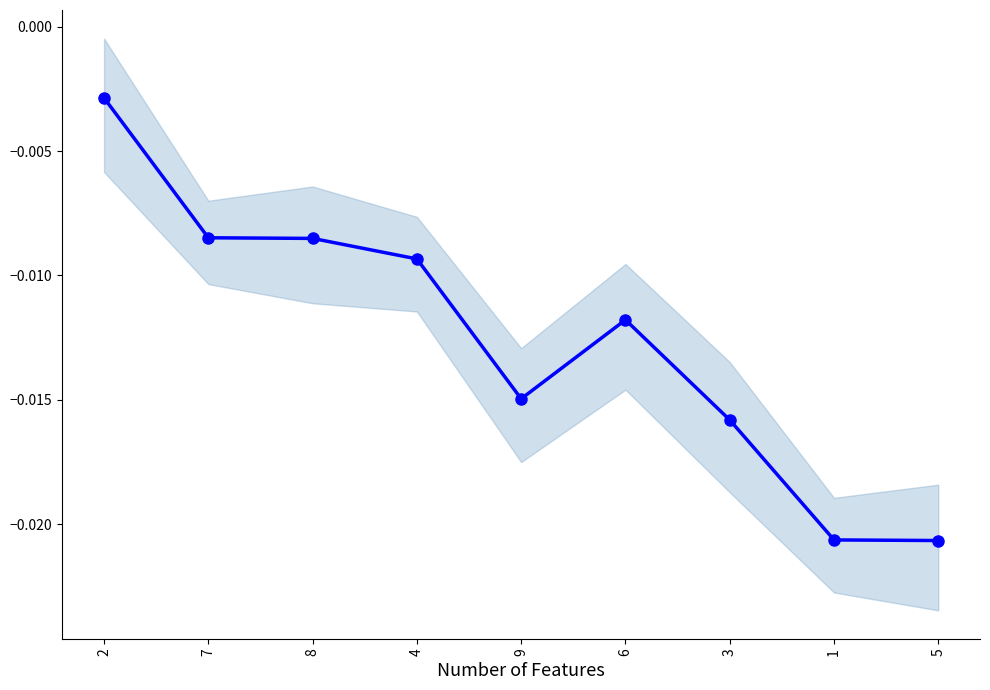

What is the label of the 5th point from the left?

9